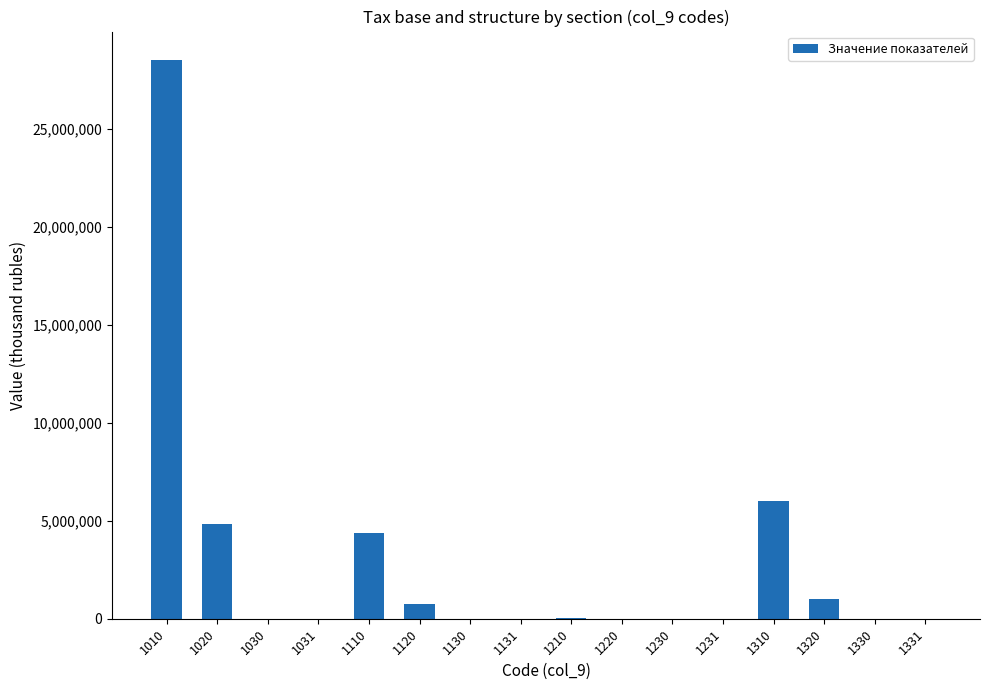

True or false: the data shows 1262325 at 1310.

False